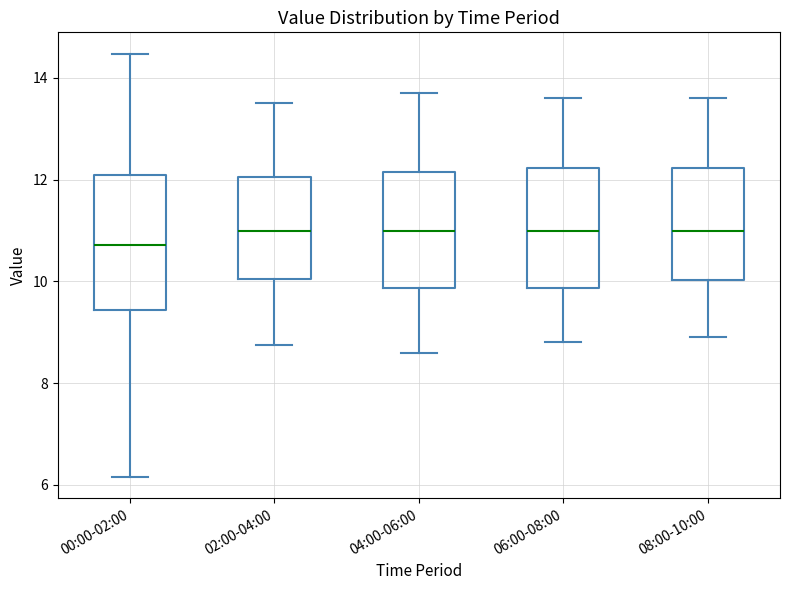

Where does the upper whisker of the box for 06:00-08:00 end on the y-axis? The values are not printed on the chart, so give them approximately, as read against the axis.

13.6